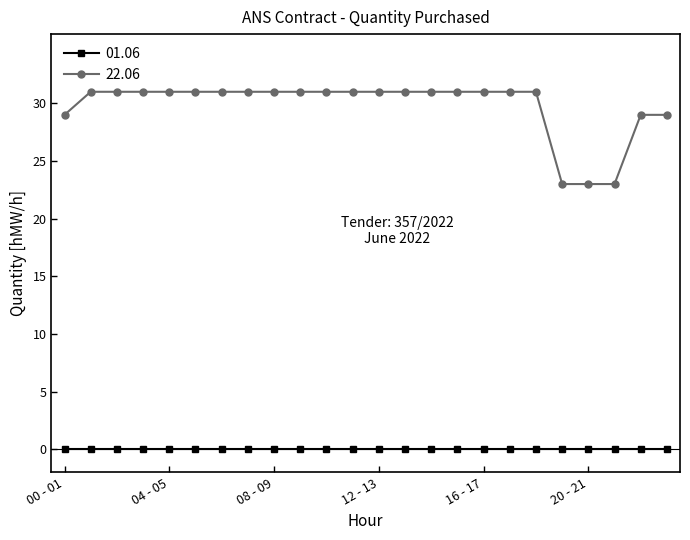

What is the average value of the 22.06 series?

30